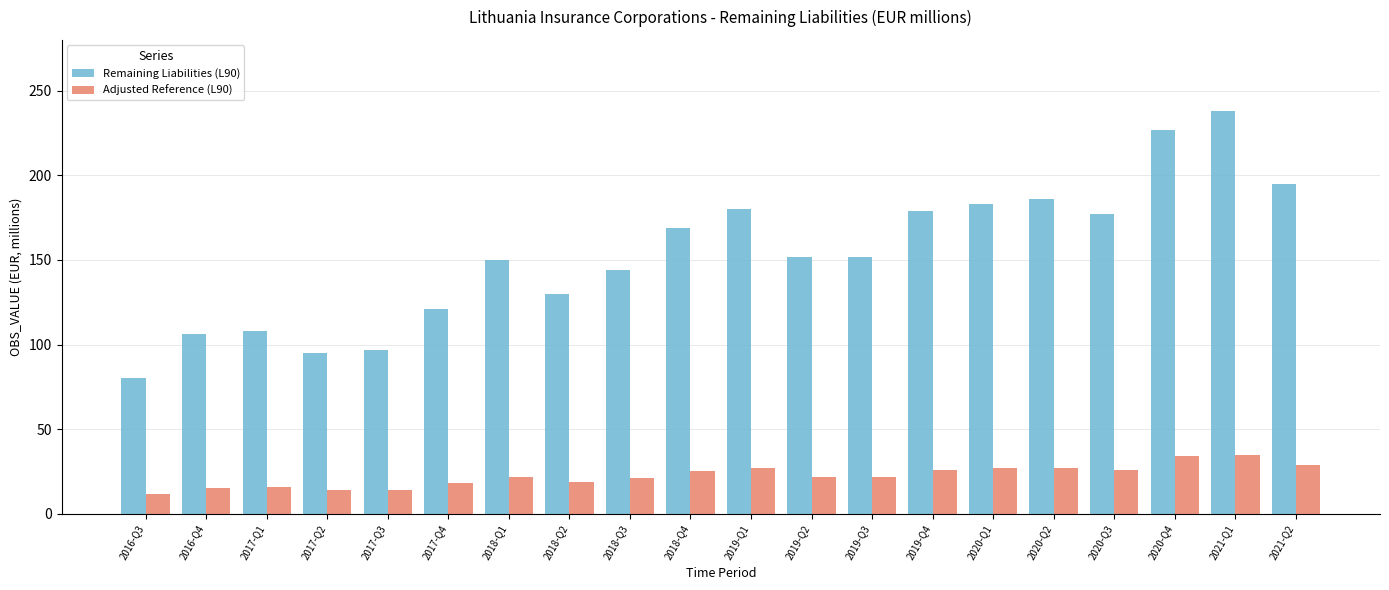

Where does the Remaining Liabilities (L90) series first go above 152?

2018-Q4